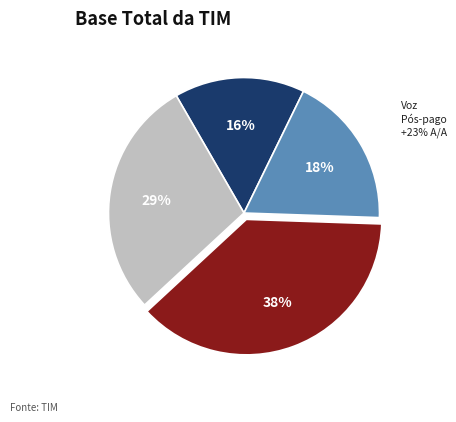

Does any single category account for the majority?

No